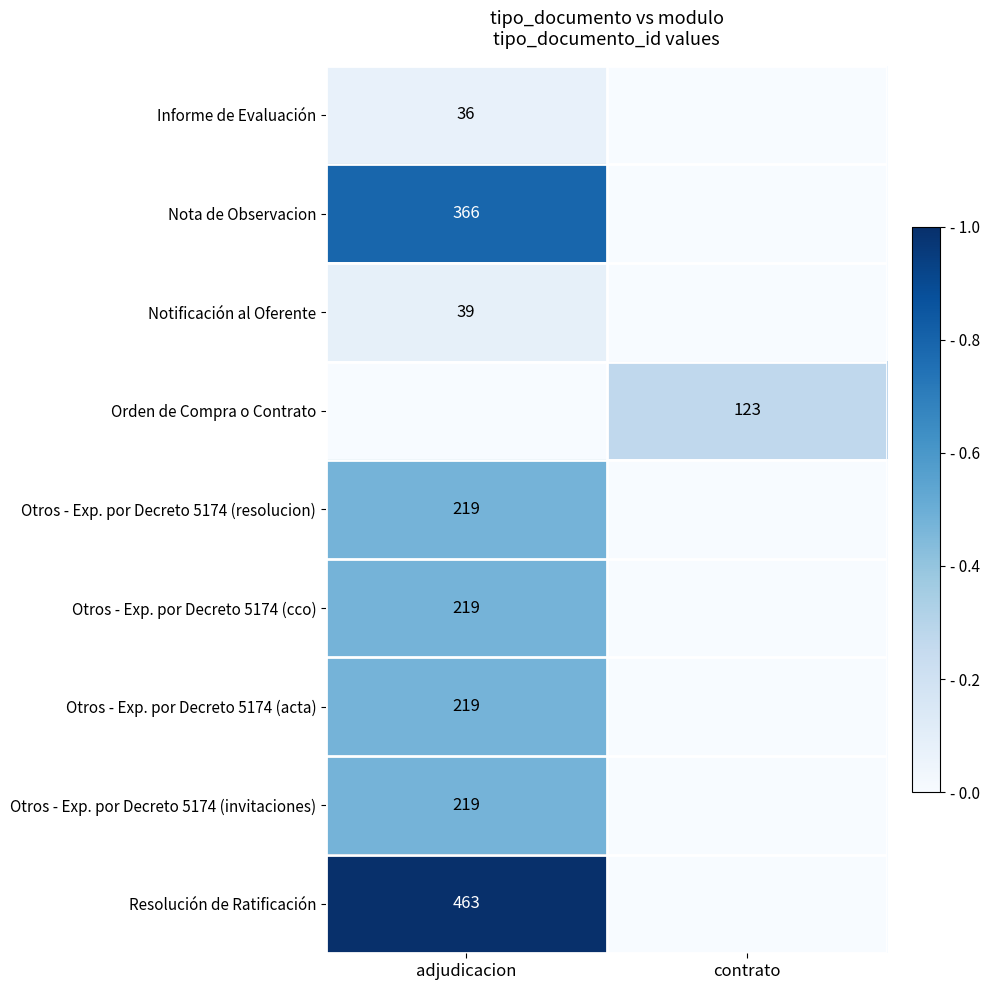

The Informe de Evaluación series shows 60 at adjudicacion. True or false?

False